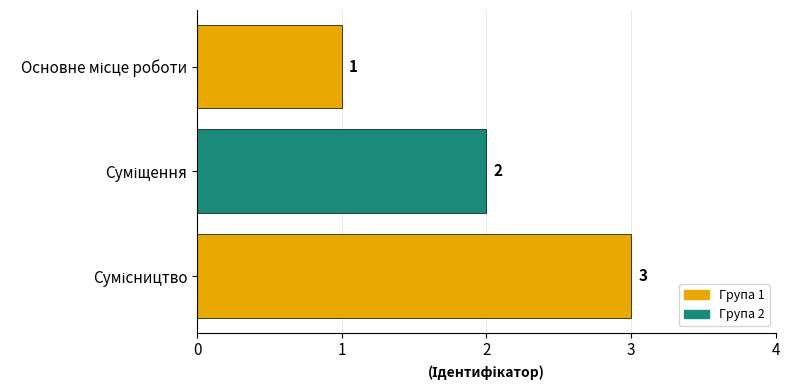

Count the values in the range 1 to 3.

3